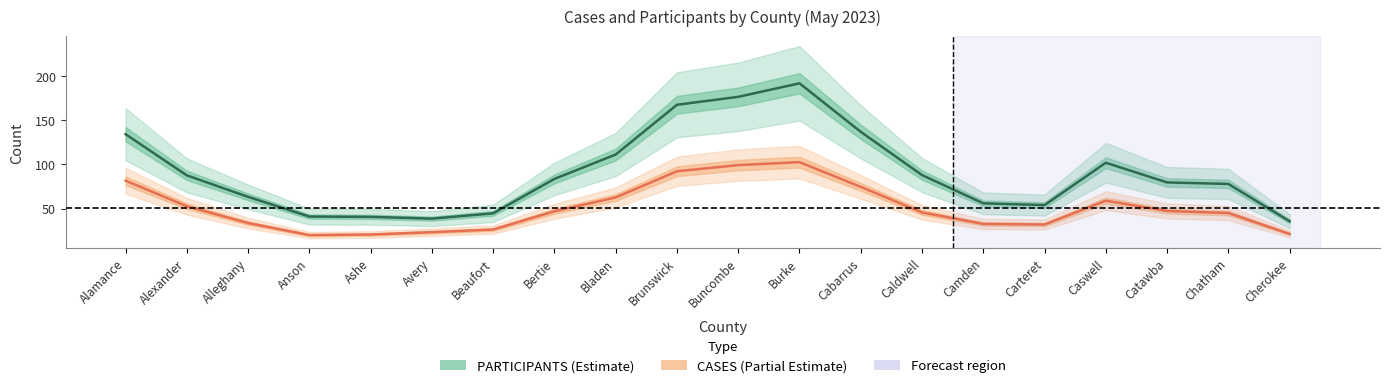

List the series in order of their overall mean, highest first.

PARTICIPANTS, CASES